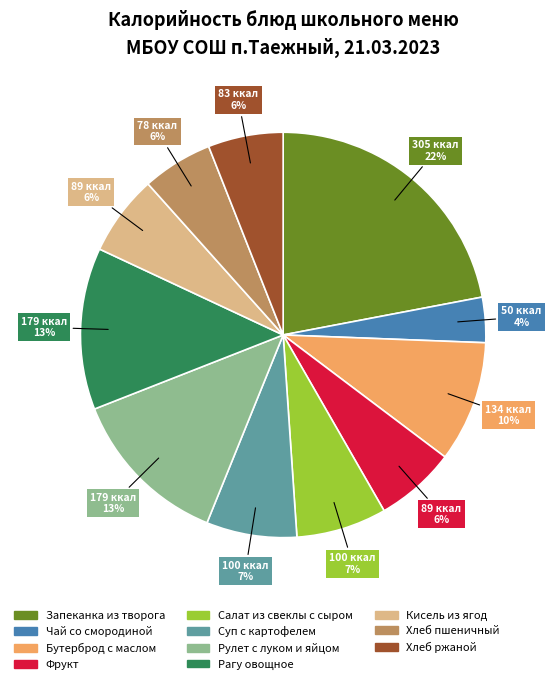

Which slice is the smallest?

Чай со смородиной